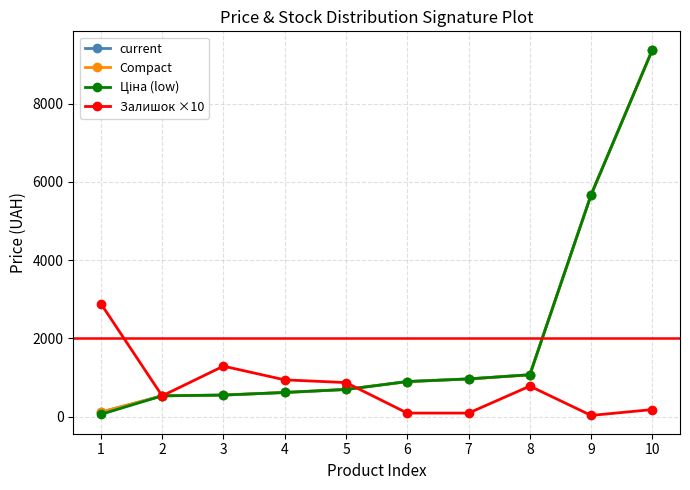

Which category has the highest value across all series?

10